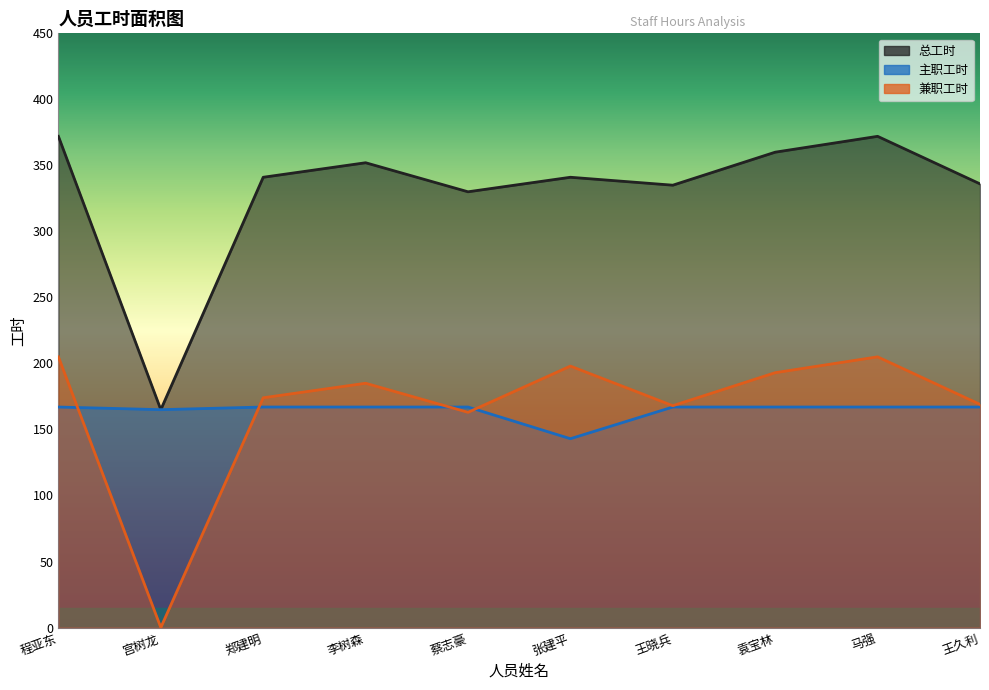

What position from the left is 蔡志豪?

5